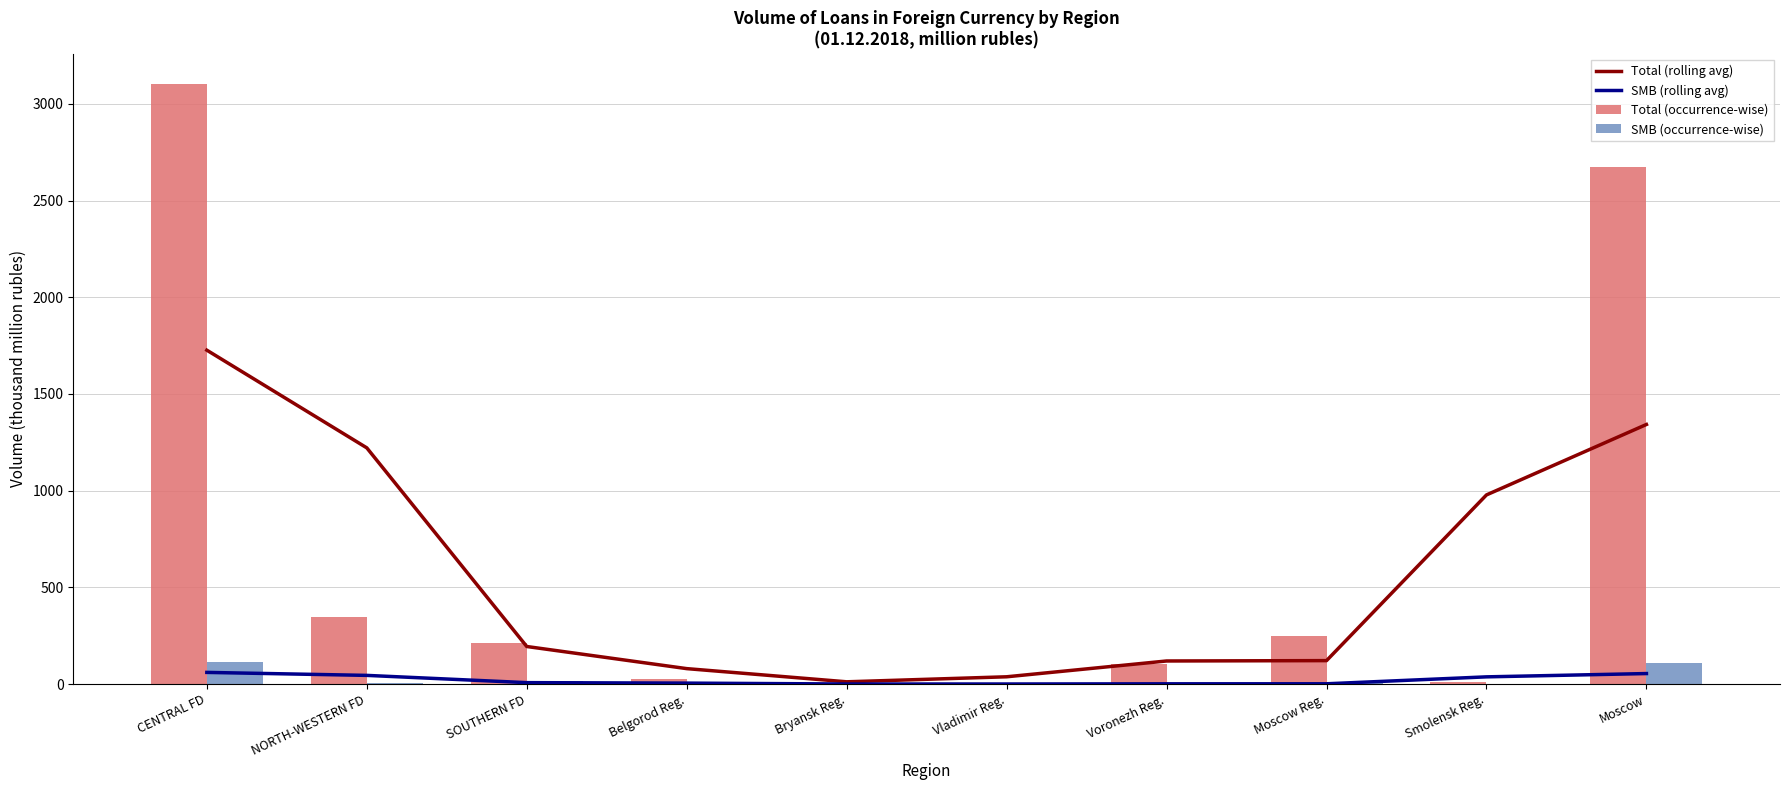

Where does the SMB (rolling avg) series first go above 7?

CENTRAL FD